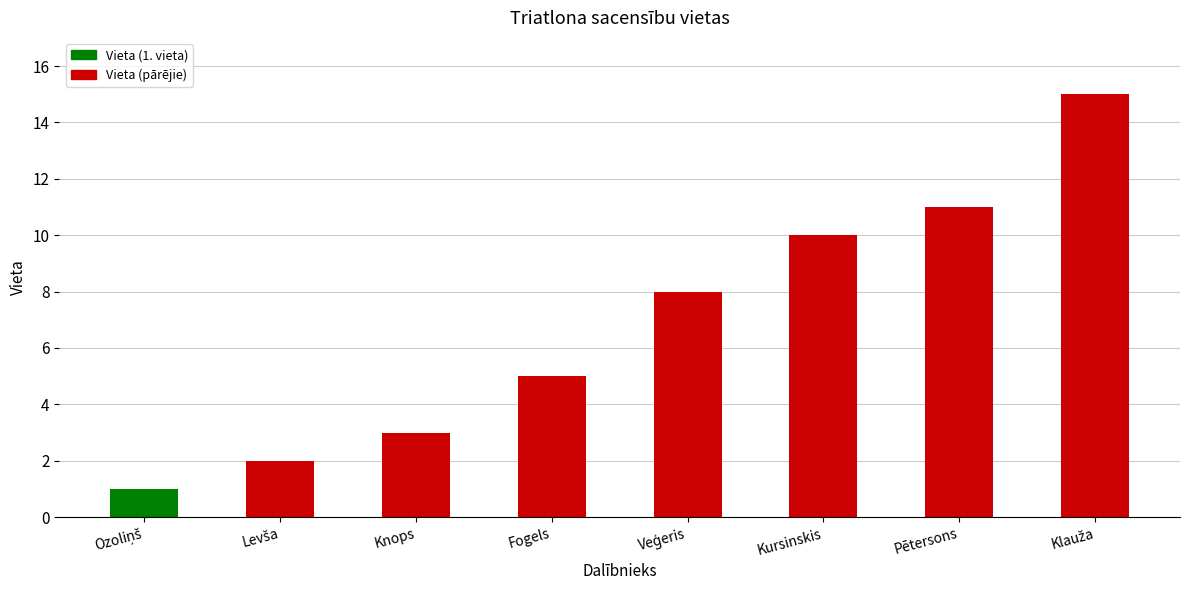

What is the difference between the maximum and minimum values?

14